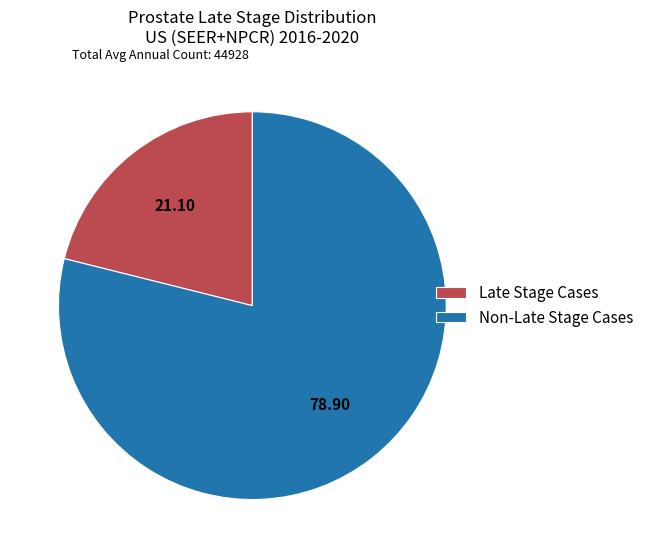

Which slice is the largest?

Non-Late Stage Cases